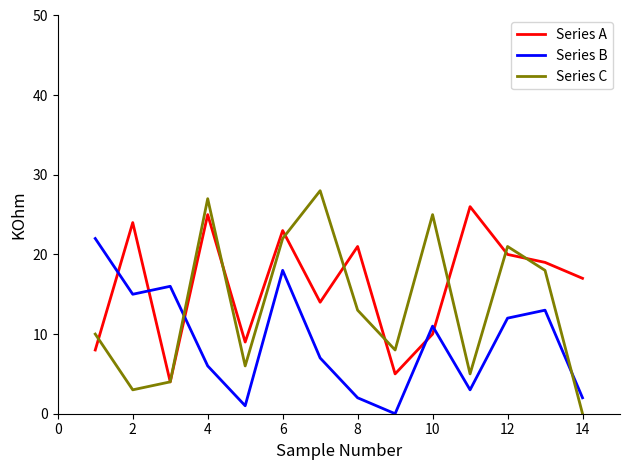

Which series has the largest total across all categories?

Series A